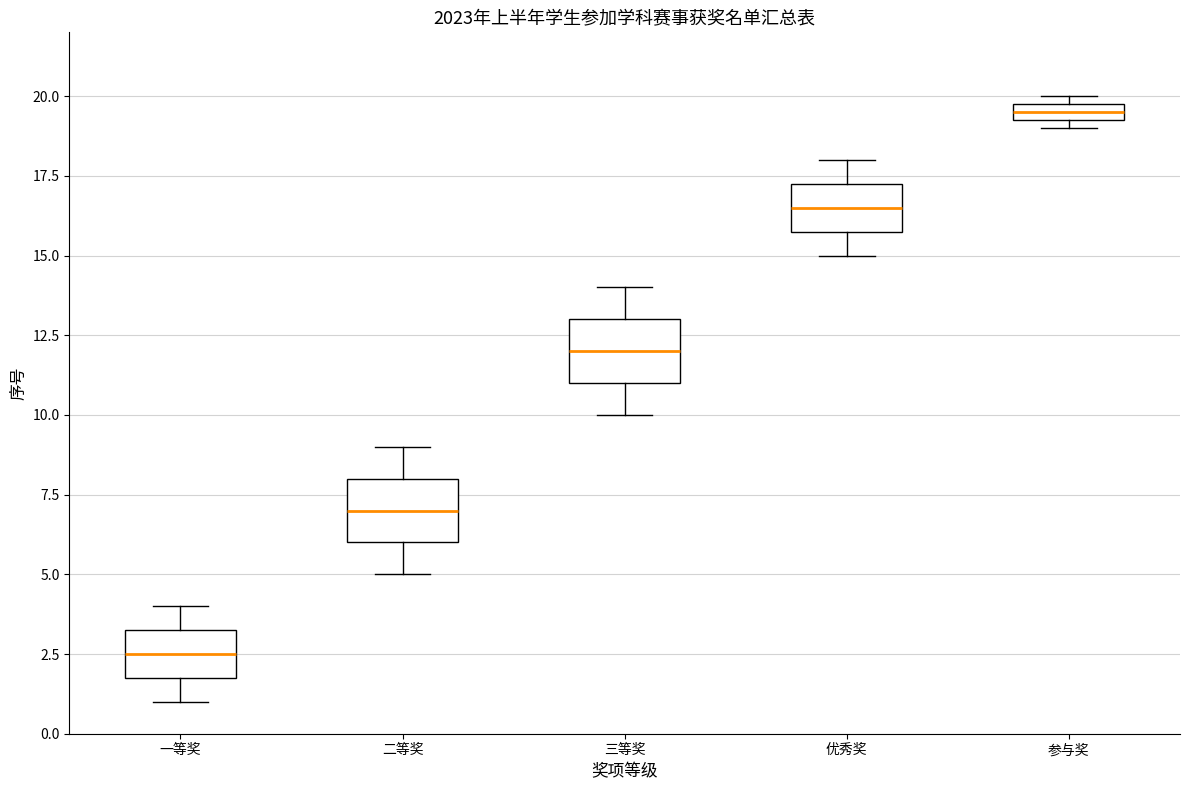

Where does the lower whisker of the box for 一等奖 end on the y-axis? The values are not printed on the chart, so give them approximately, as read against the axis.

1.0